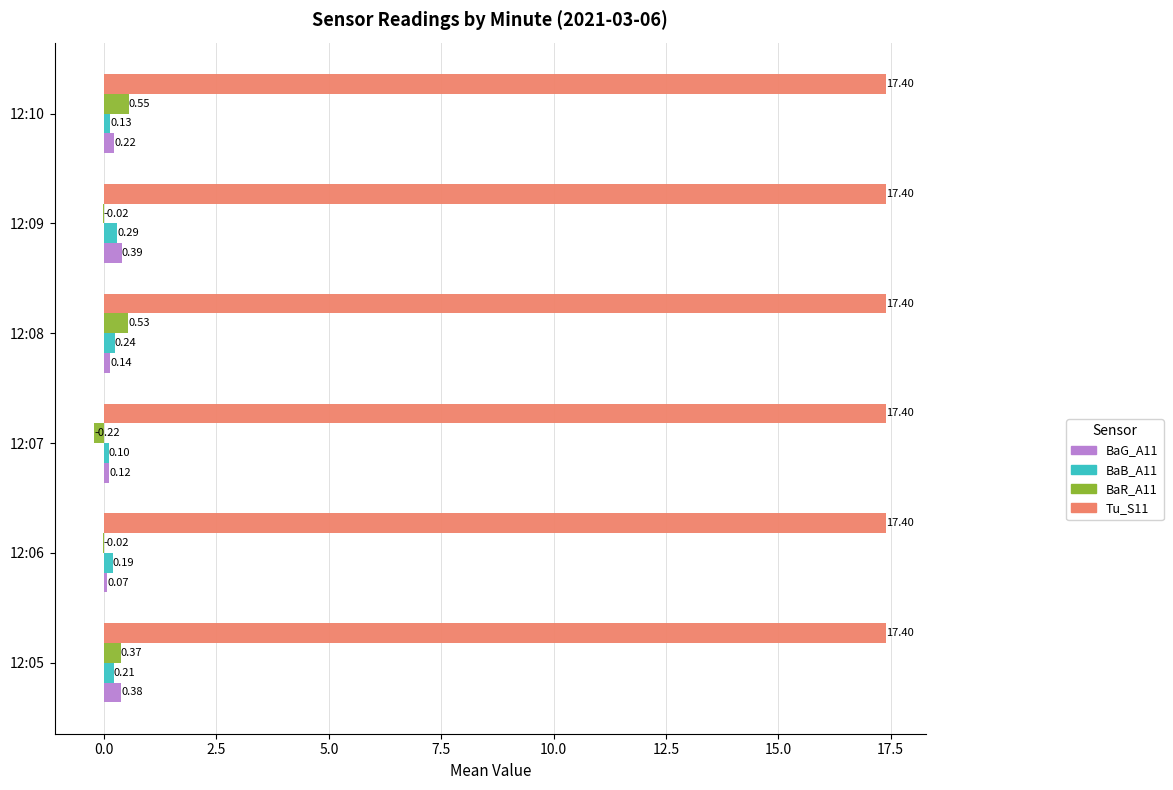

Which series has the largest total across all categories?

Tu_S11